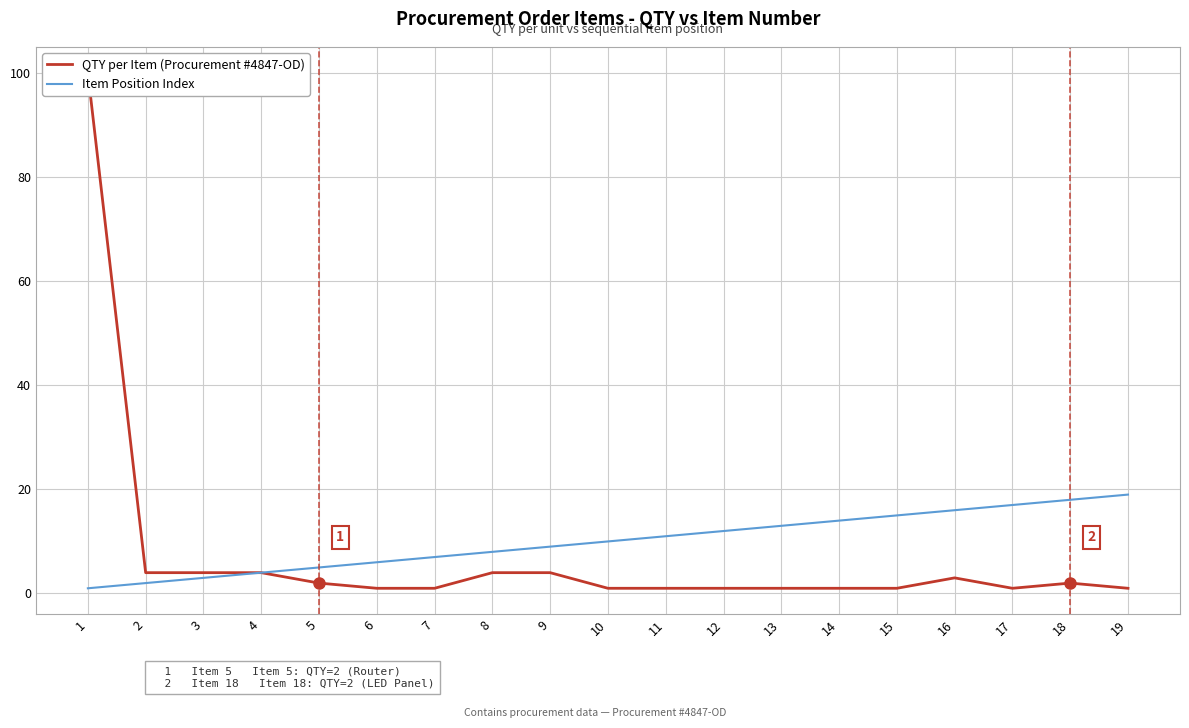

True or false: Item Position Index has more than 1 interior local peaks.

False